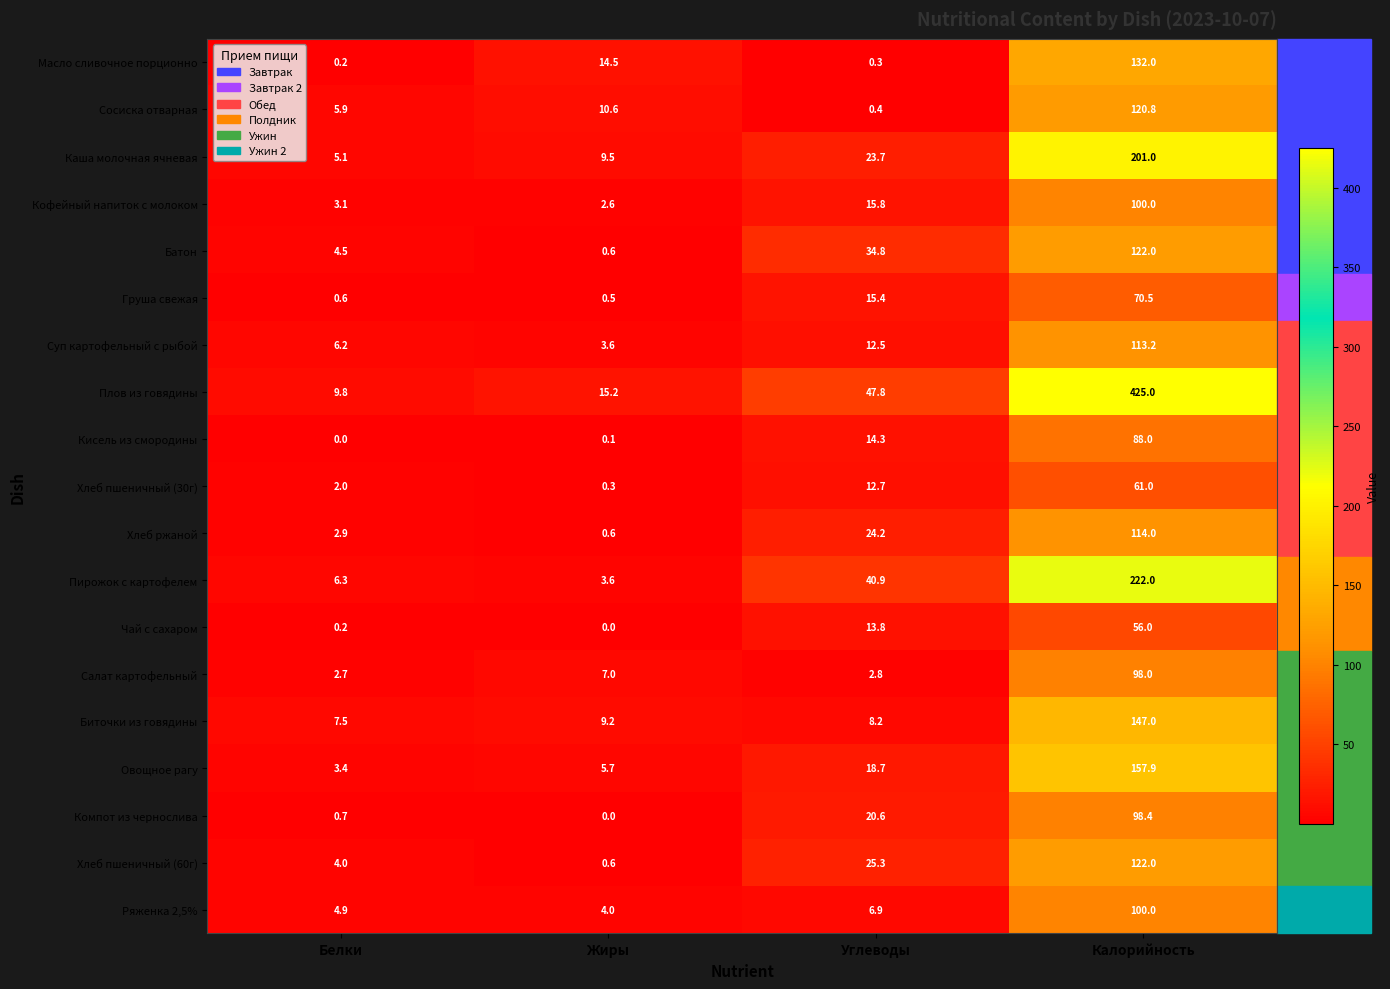

What is the greatest value displayed?

425.0